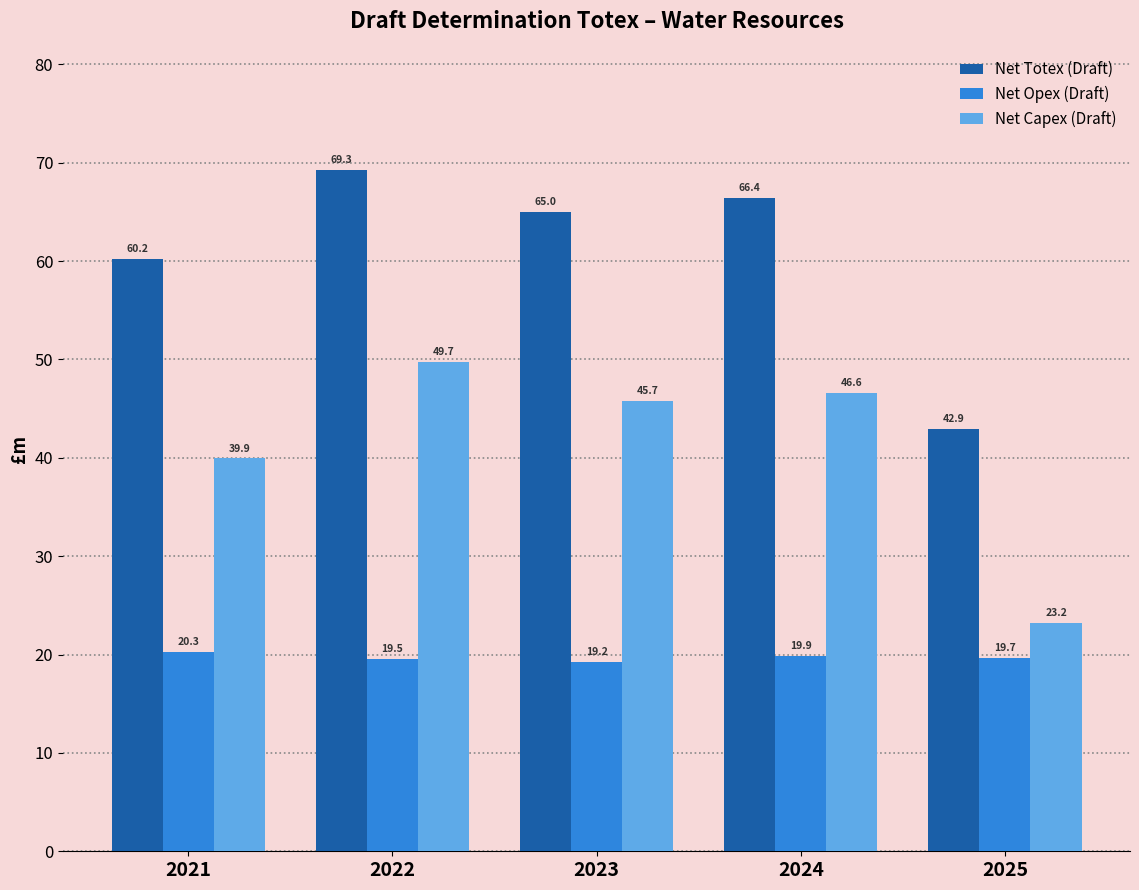

Reading right to left, list all the values displayed in this chart.

Net Totex (Draft): 42.9	66.4	65.0	69.3	60.2
Net Opex (Draft): 19.7	19.9	19.2	19.5	20.3
Net Capex (Draft): 23.2	46.6	45.7	49.7	39.9